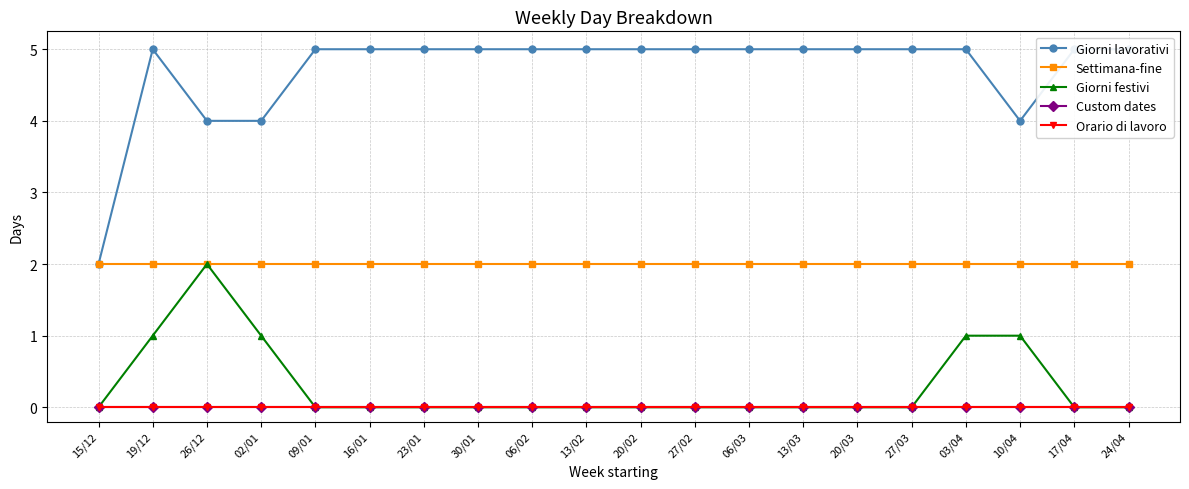

Is the value of Giorni lavorativi at 30/01 greater than the value of Settimana-fine at 20/02?

Yes